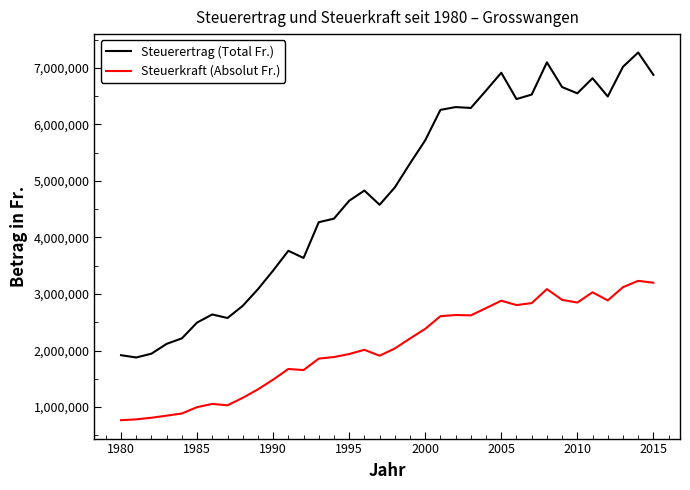

How many values in the Steuerkraft (Absolut Fr.) series are below 2035922?

18